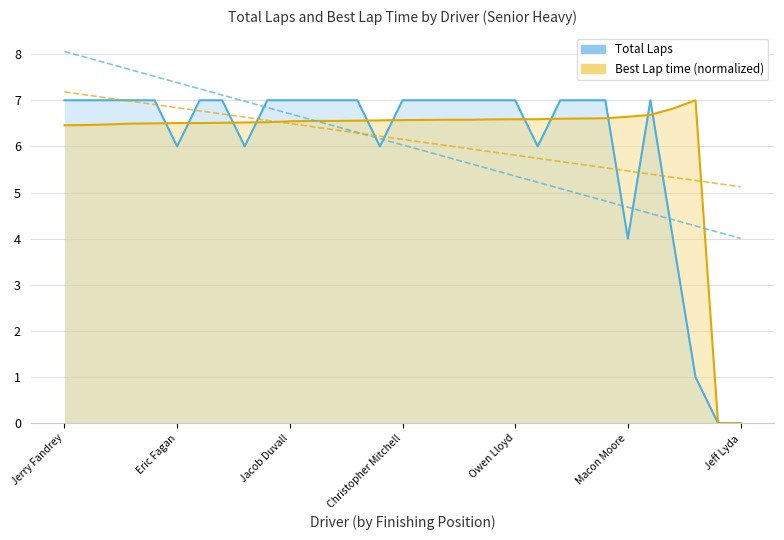

Which series ends up on top after the final intersection of Best Lap time and Total Laps?

Best Lap time